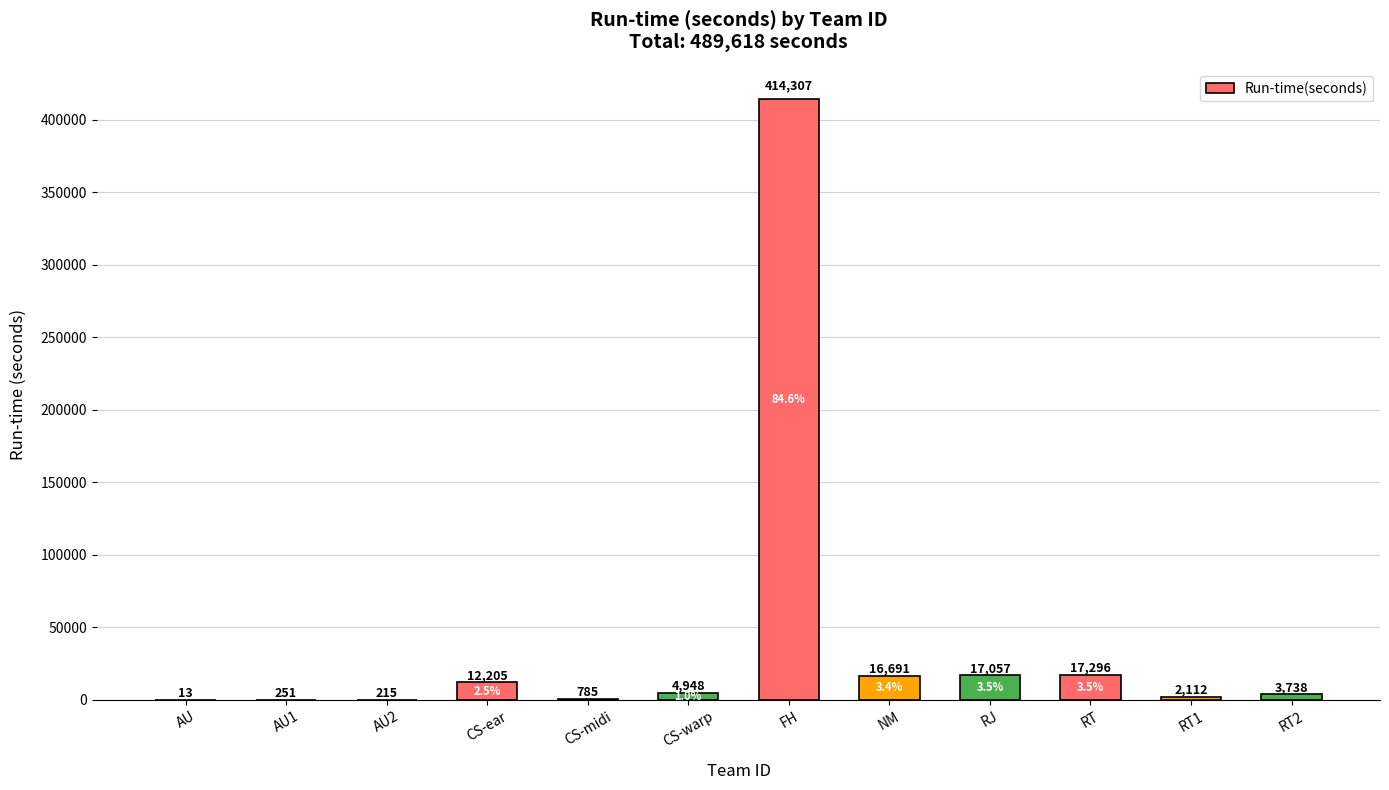

Between RJ and AU, which is larger?

RJ